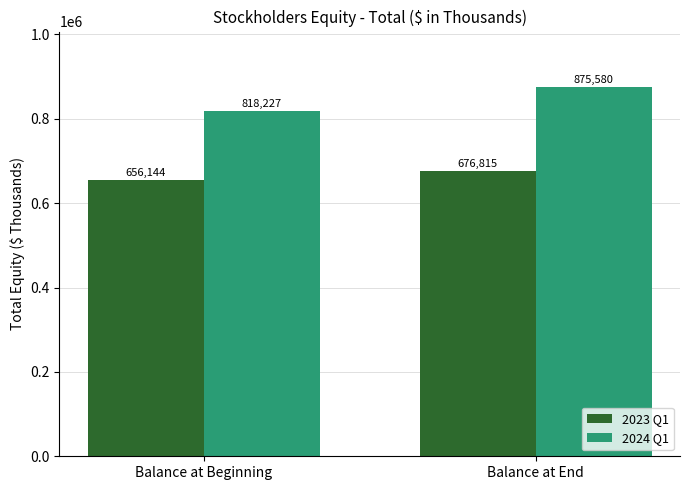

Which series has the widest spread of values?

2024 Q1